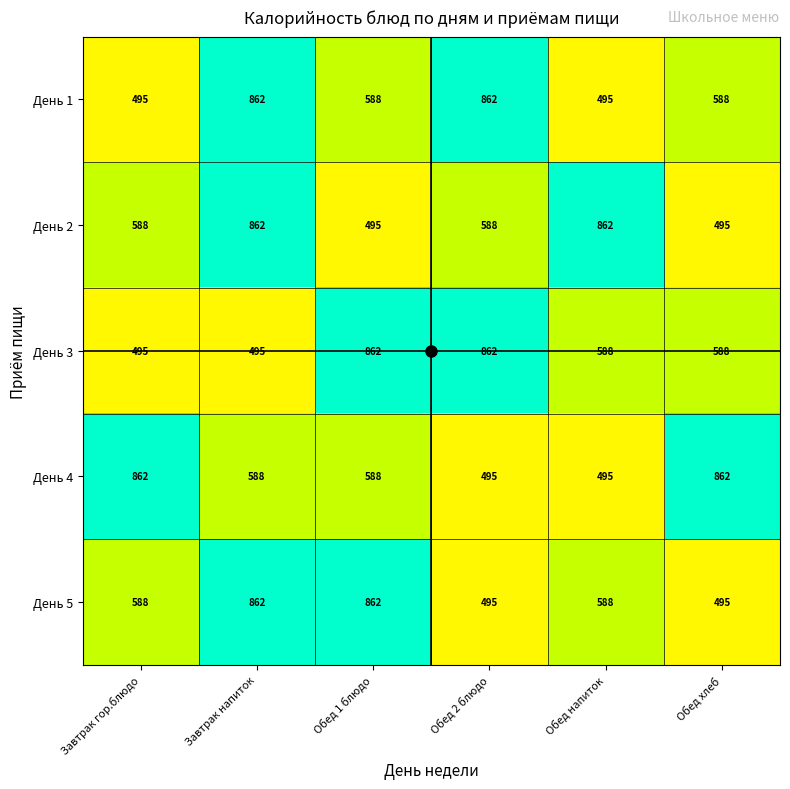

What is the average value of the День 5 series?

648